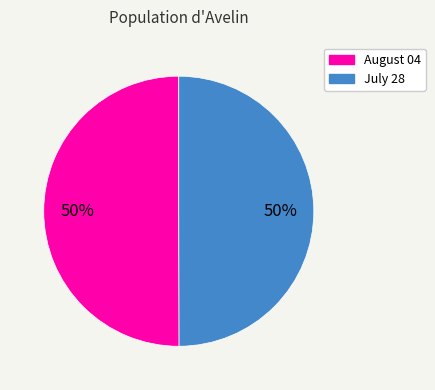

Is the sum of August 04 and July 28 greater than half?

Yes